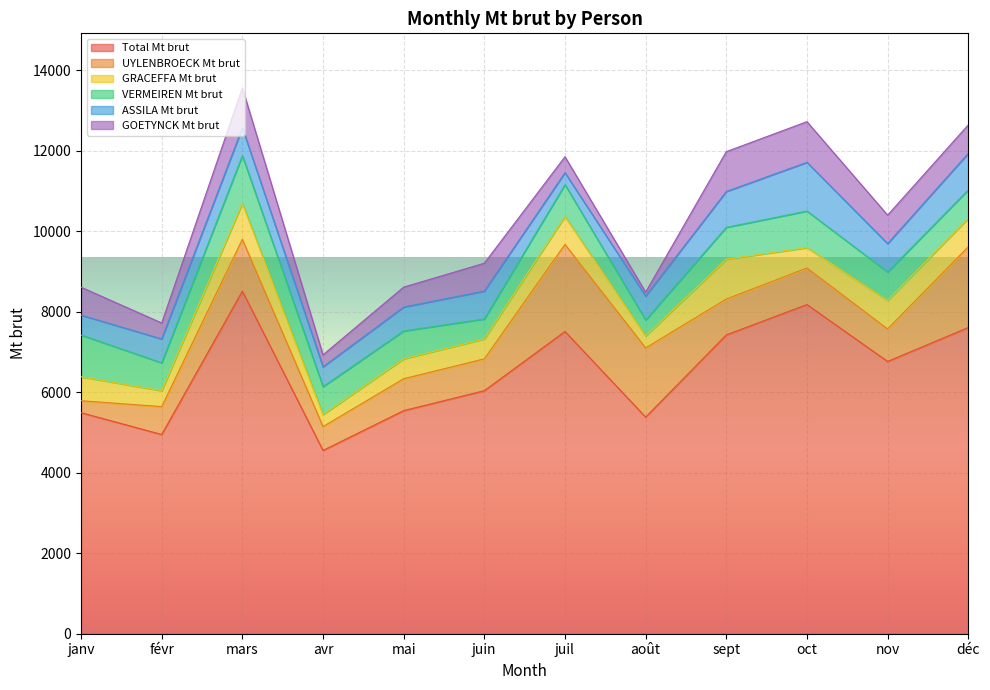

True or false: VERMEIREN Mt brut and GRACEFFA Mt brut cross at least once.

True